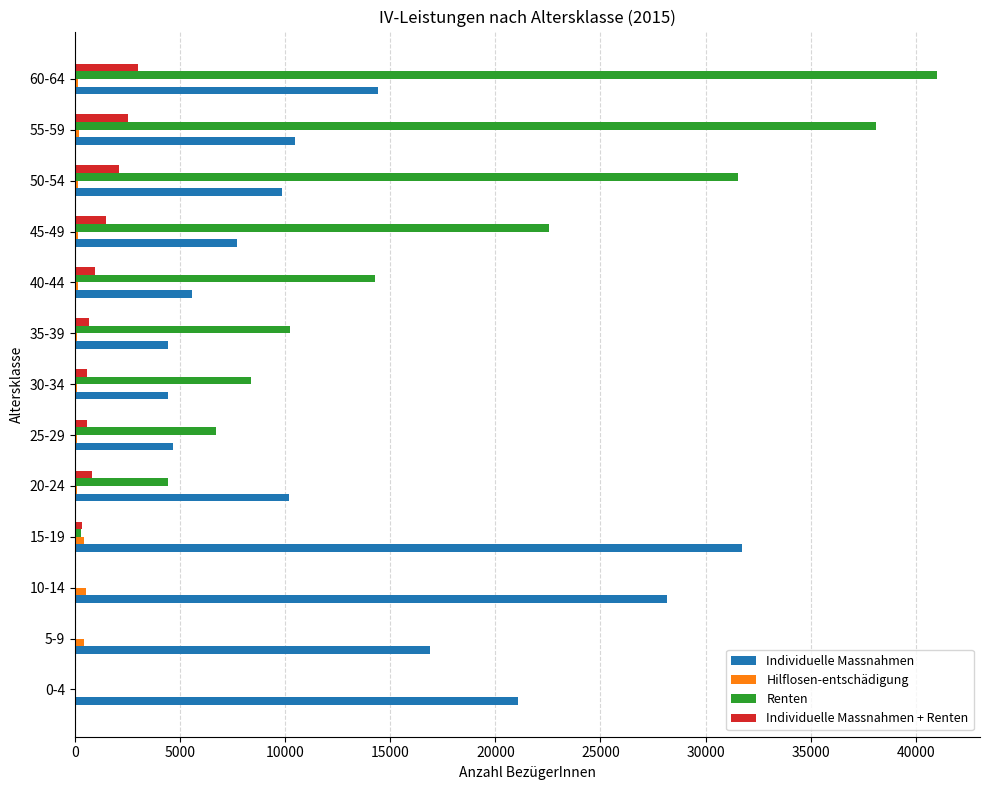

The value of Individuelle Massnahmen + Renten at 50-54 is 2090. True or false?

True